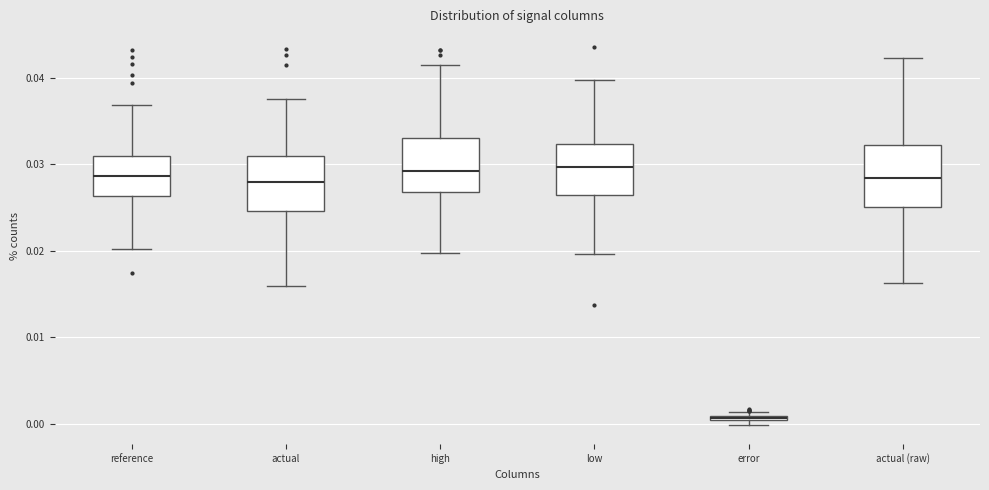

Where does the lower whisker of the box for actual (raw) end on the y-axis? The values are not printed on the chart, so give them approximately, as read against the axis.

0.016